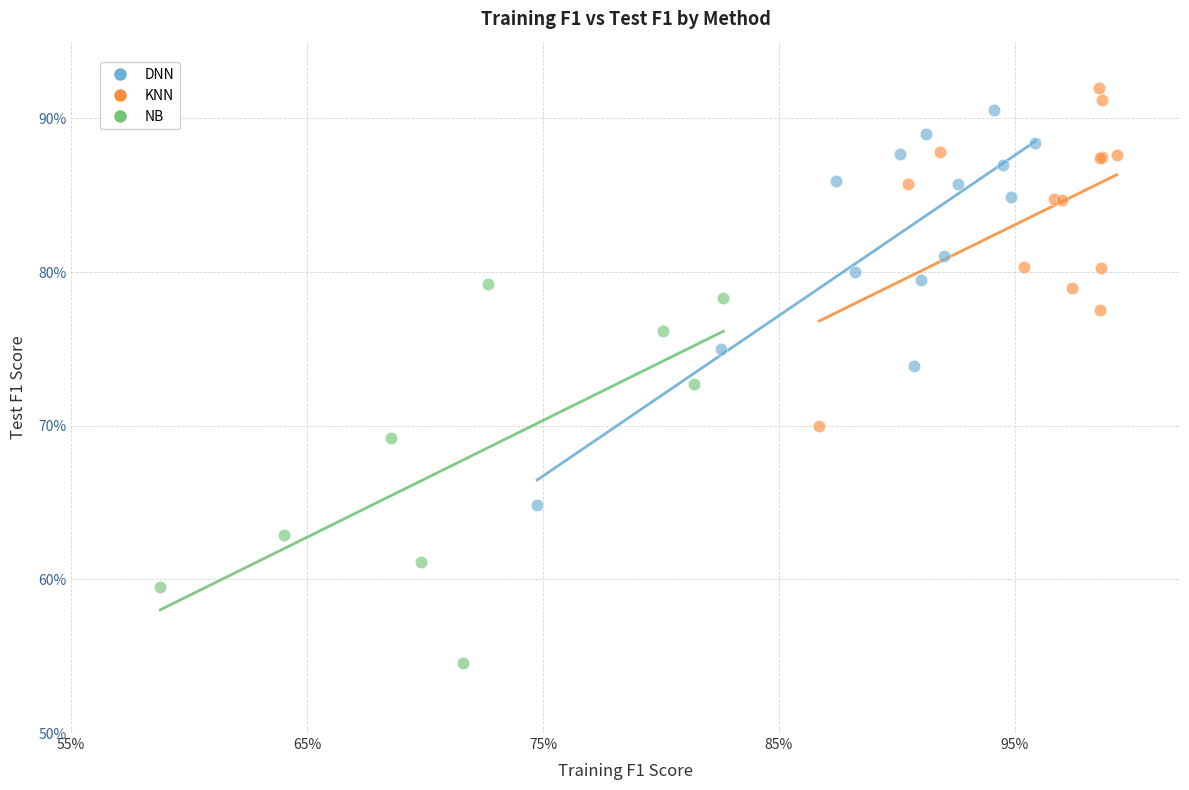

What are all the series names shown in the legend?

DNN, KNN, NB